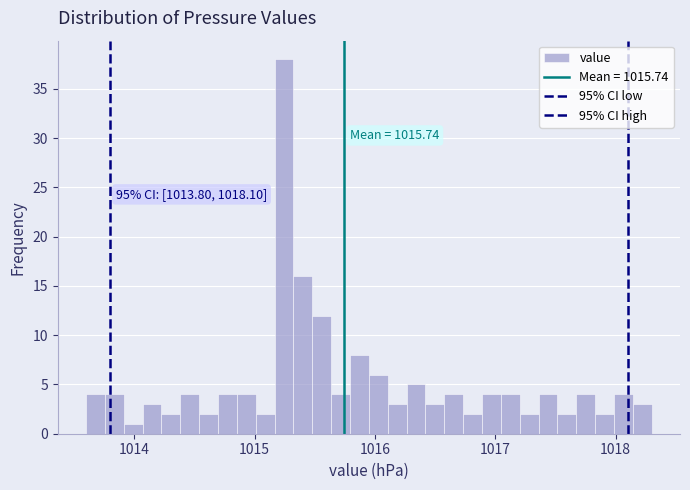

Read against the x-axis, roughly where is the centre of the tallest bar?

1015.2